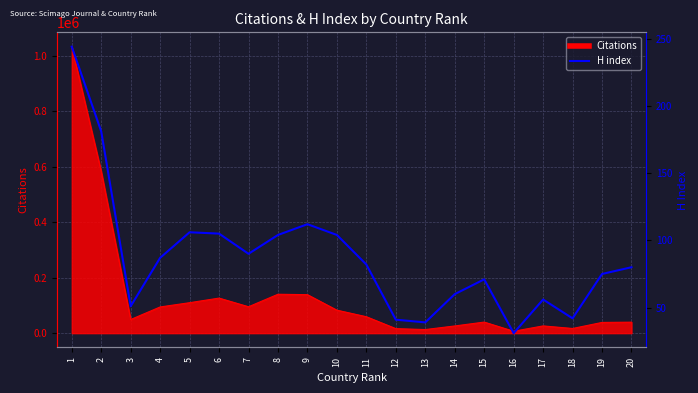

List the labels in order of value, largest first.

1, 2, 9, 5, 6, 8, 10, 7, 4, 11, 20, 19, 15, 14, 17, 3, 18, 12, 13, 16